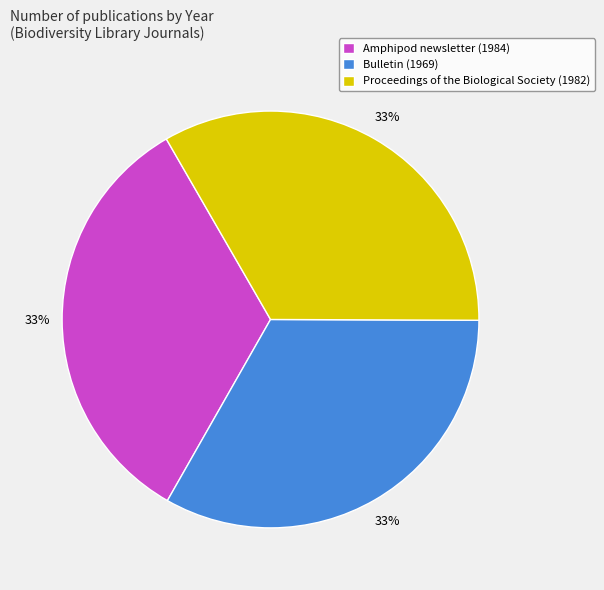

To the nearest percent, what is the combined percentage of Proceedings of the Biological Society (1982) and Amphipod newsletter (1984)?

67%